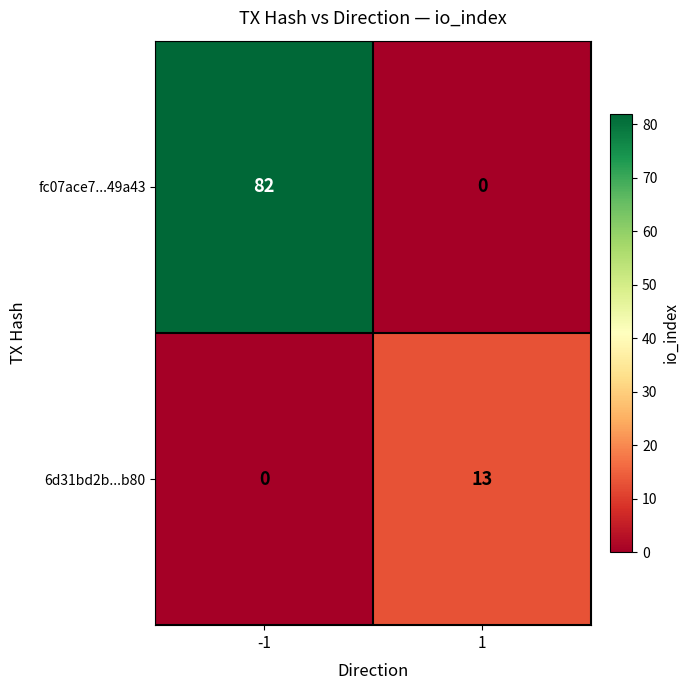

List the series in order of their peak value, highest first.

fc07ace7...49a43, 6d31bd2b...b80